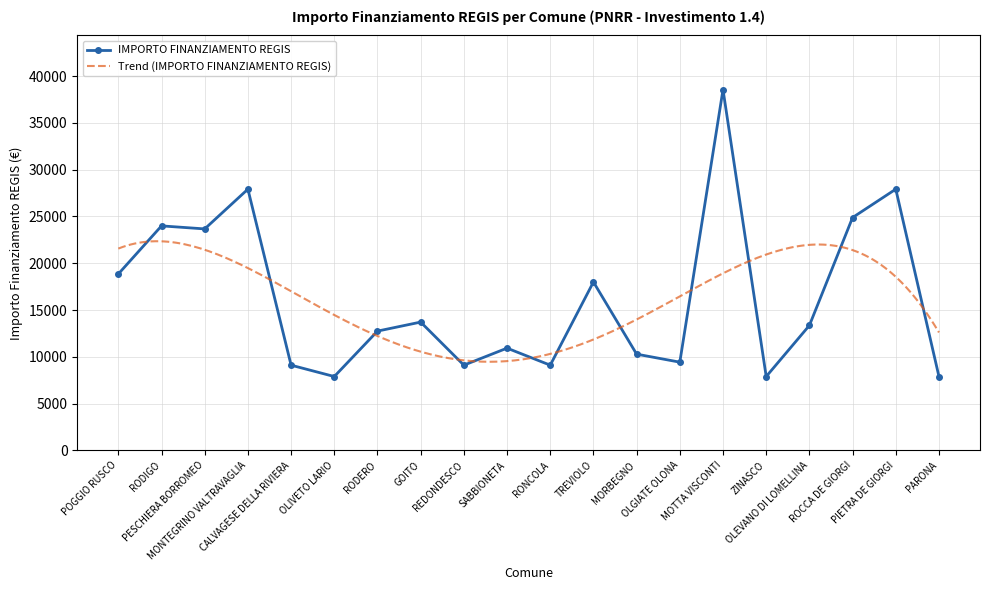

Between PIETRA DE GIORGI and REDONDESCO, which is larger?

PIETRA DE GIORGI